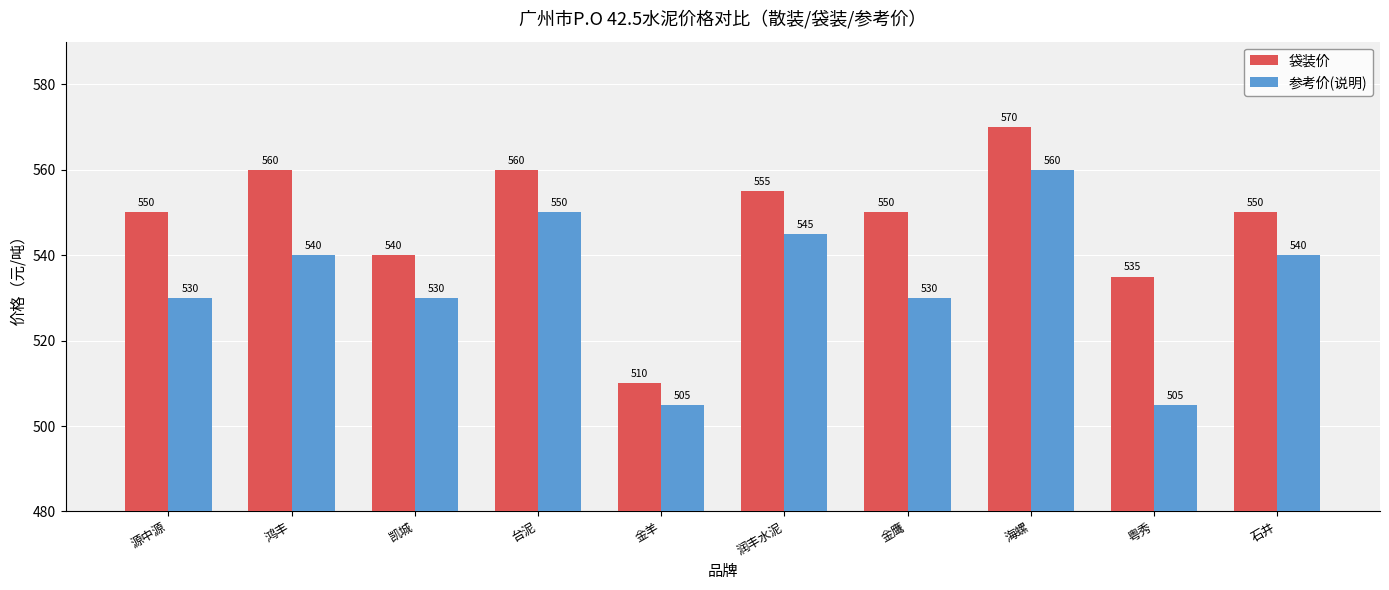

What is the smallest value displayed?

505